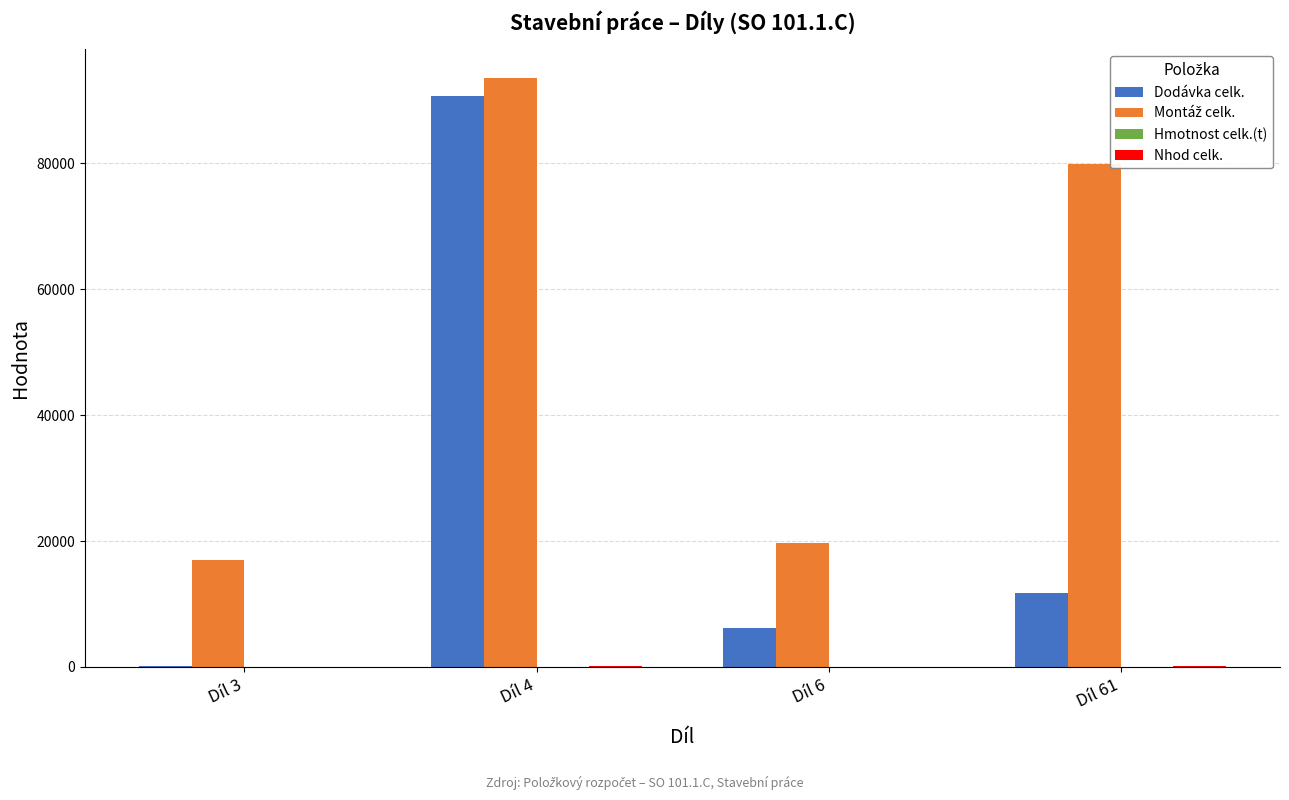

Count the number of categories in the chart.

4